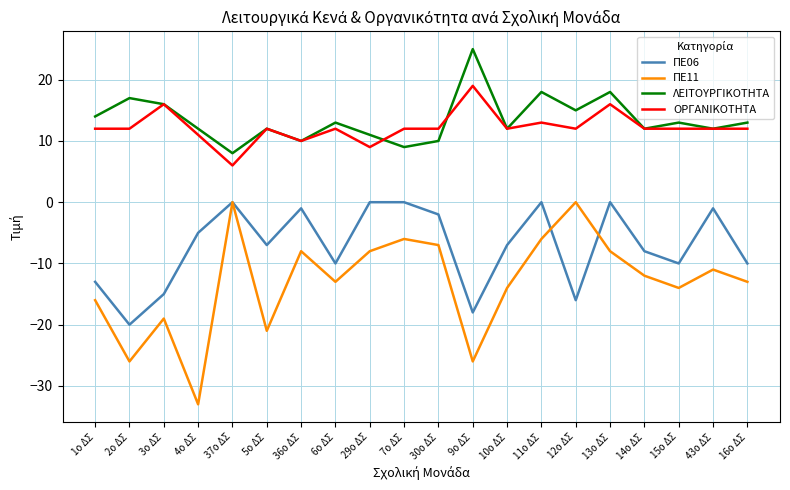

What position from the left is 3ο ΔΣ?

3